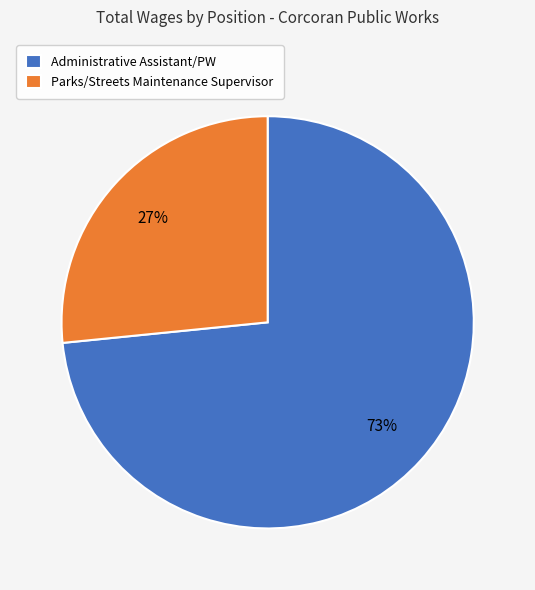

Rank the categories by value from highest to lowest.

Administrative Assistant/PW, Parks/Streets Maintenance Supervisor